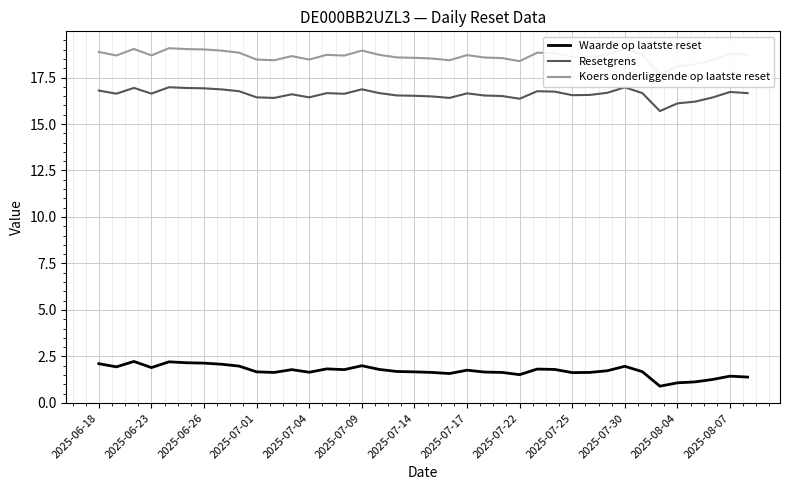

True or false: Waarde op laatste reset and Resetgrens cross at least once.

False